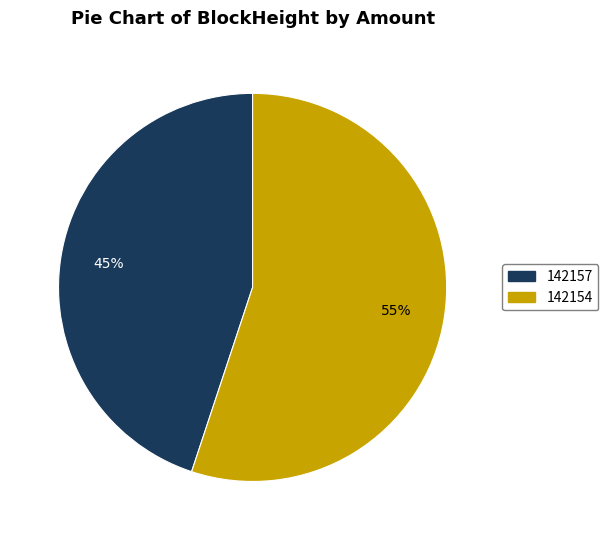

Which slice is the smallest?

142157